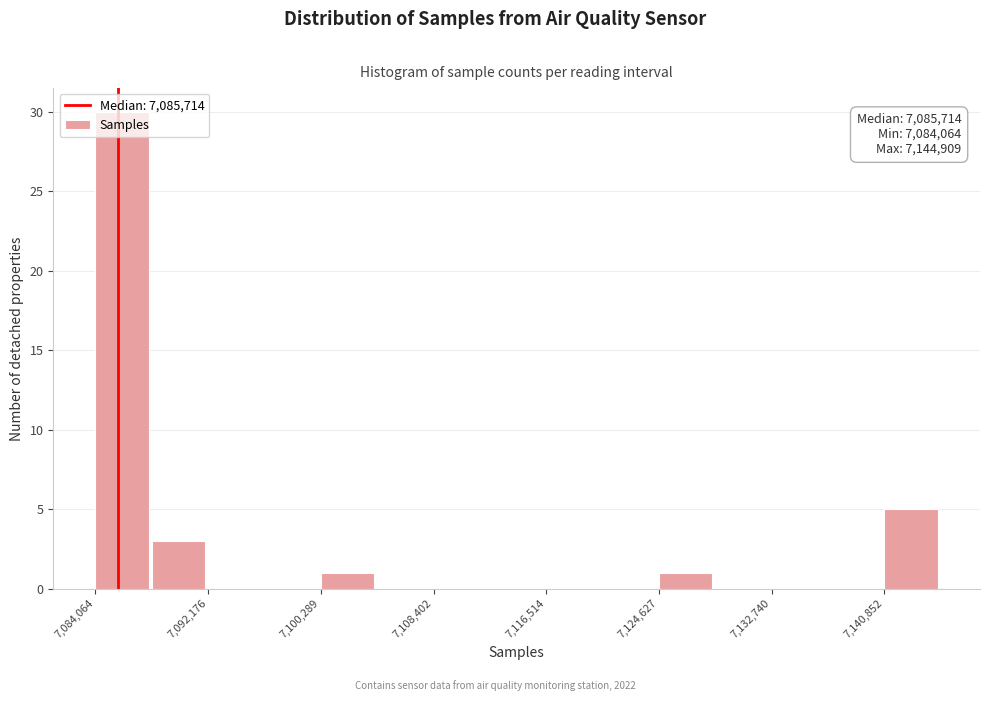

Which range on the x-axis has the tallest bar?

7084000 to 7088000